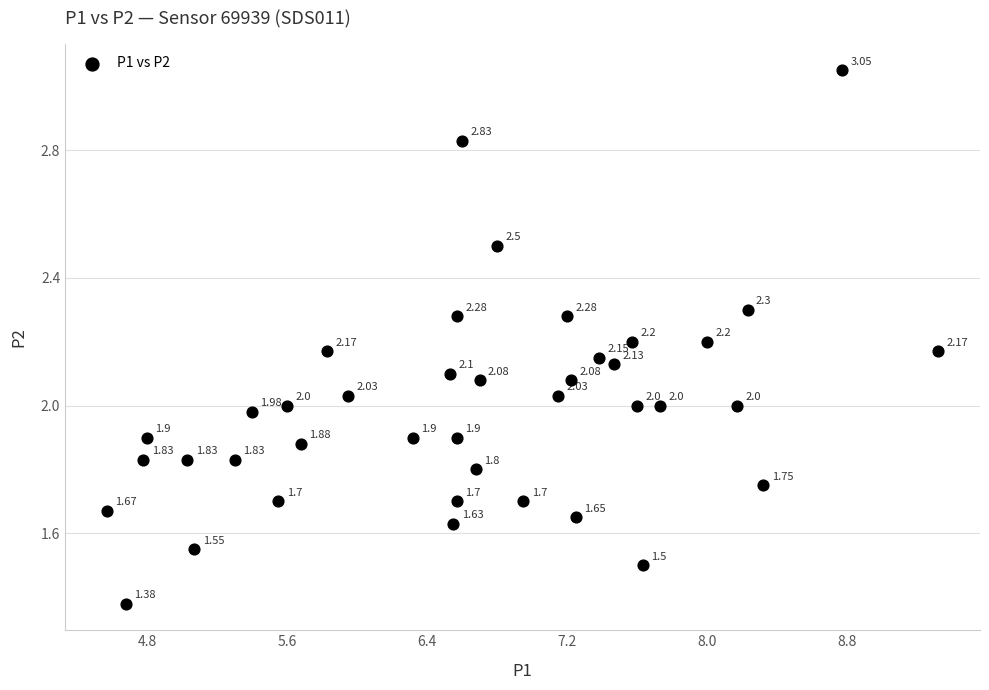

What is the range of X values (max minus min)?

4.8